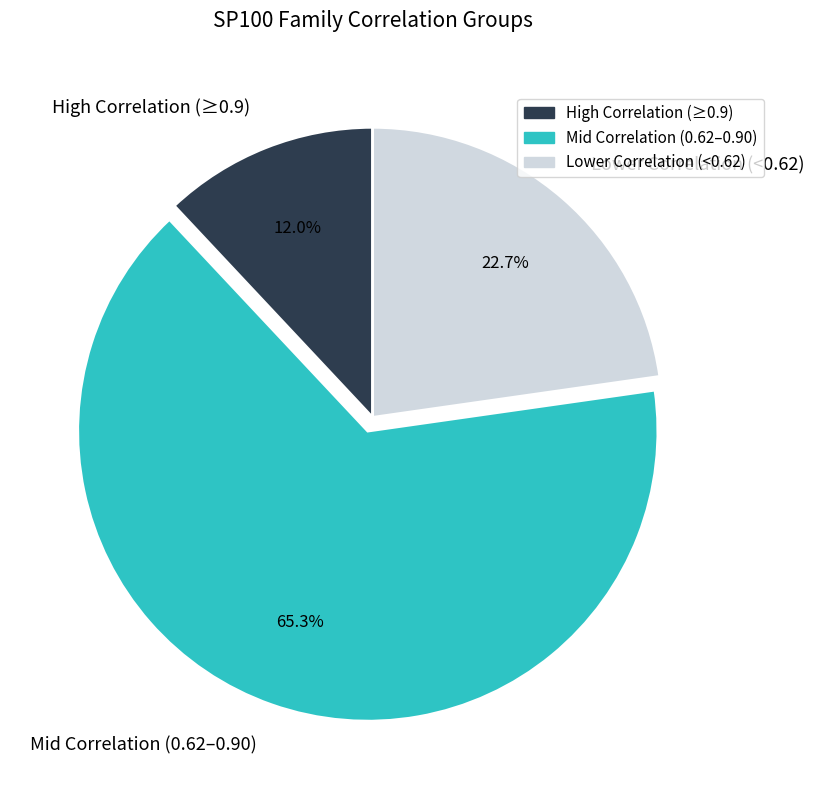

What is the smallest slice in the pie chart?

High Correlation (≥0.9)